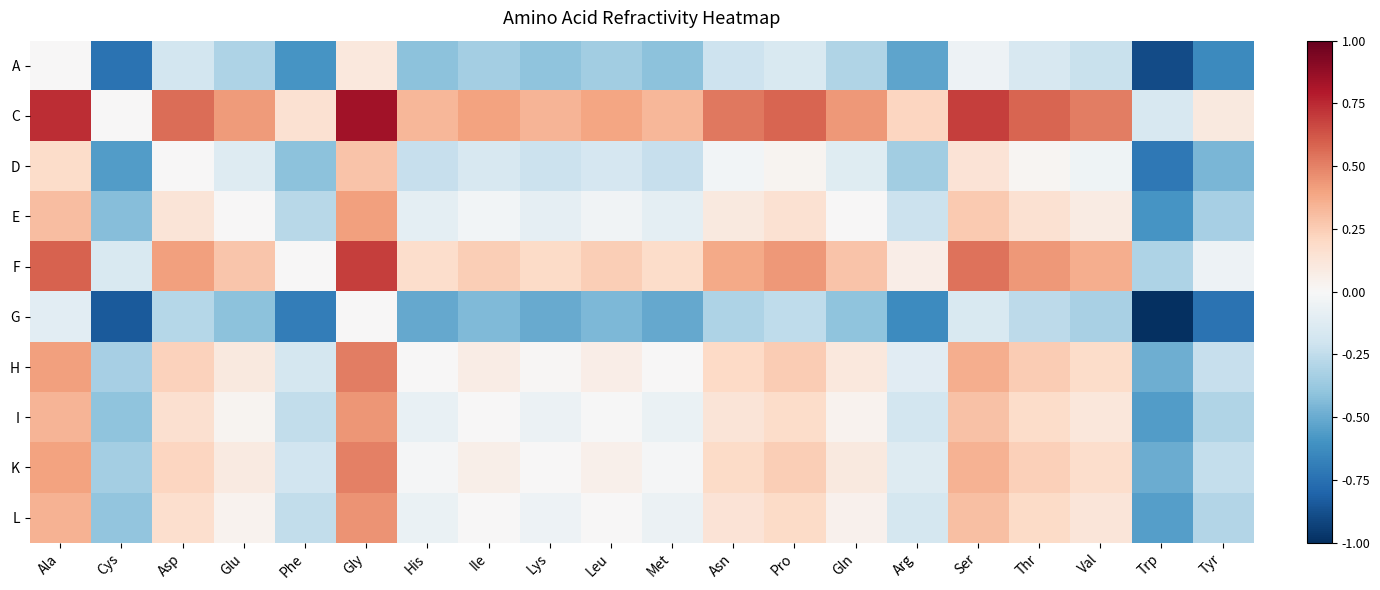

At how many categories does at least one series exceed 0?

18